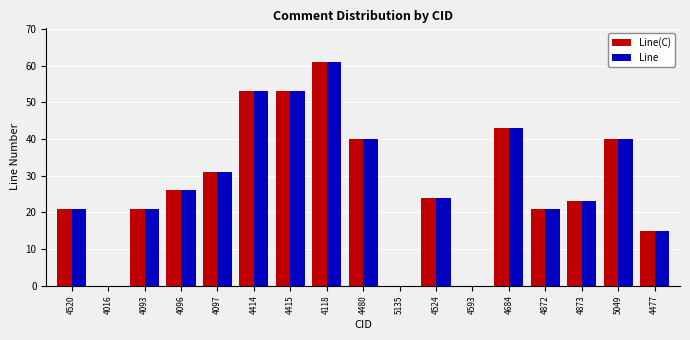

What is the sum of all Line(C) values?

472